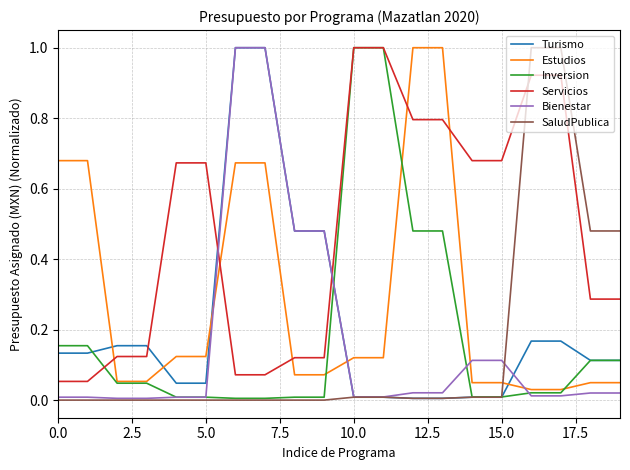

How many intersections are there between SaludPublica and Servicios?

1